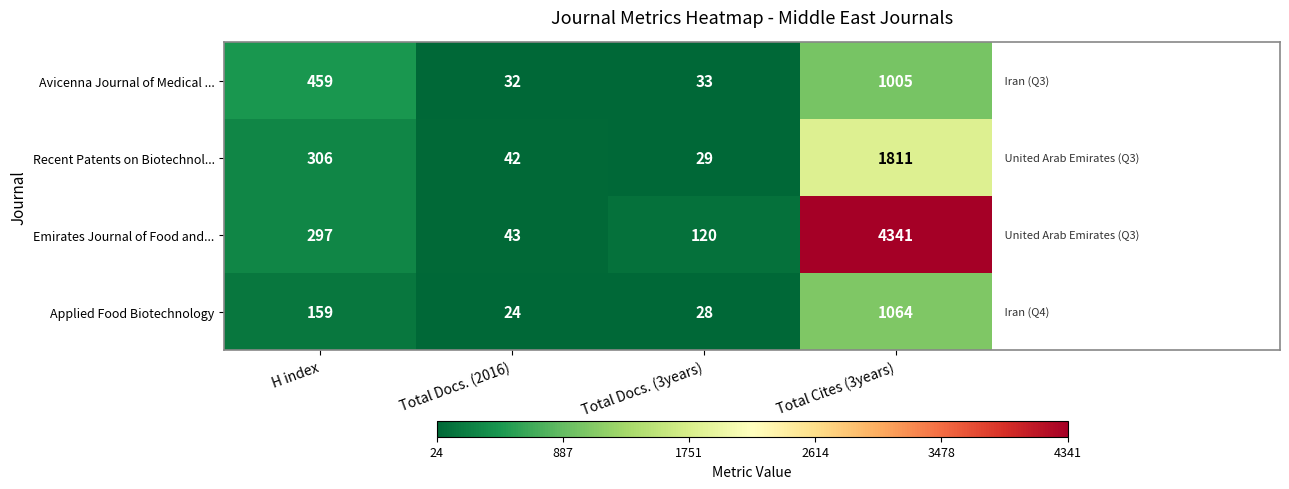

At which category is the sum across all series the highest?

Total Cites (3years)